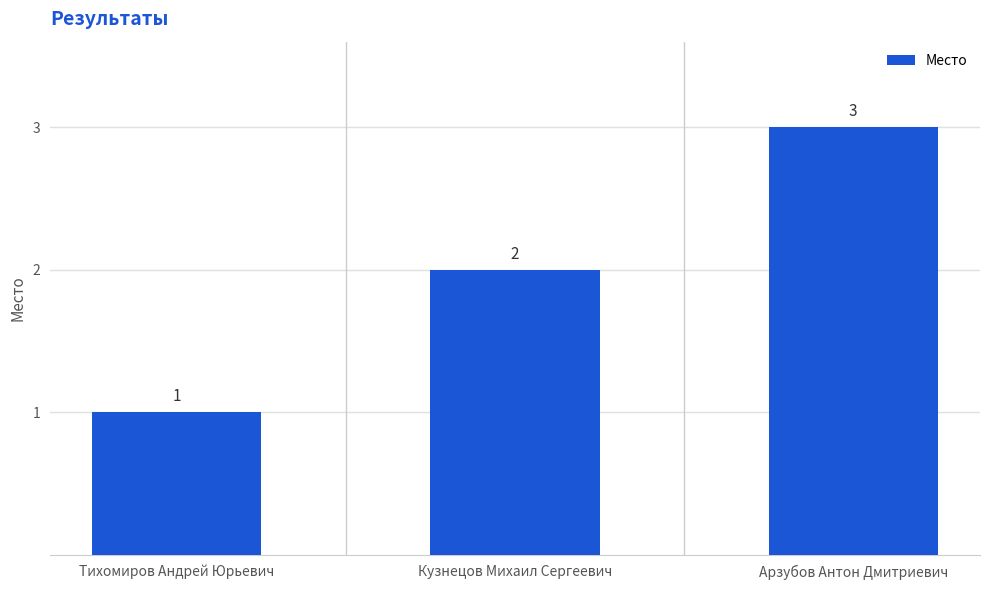

How many bars are there in total?

3